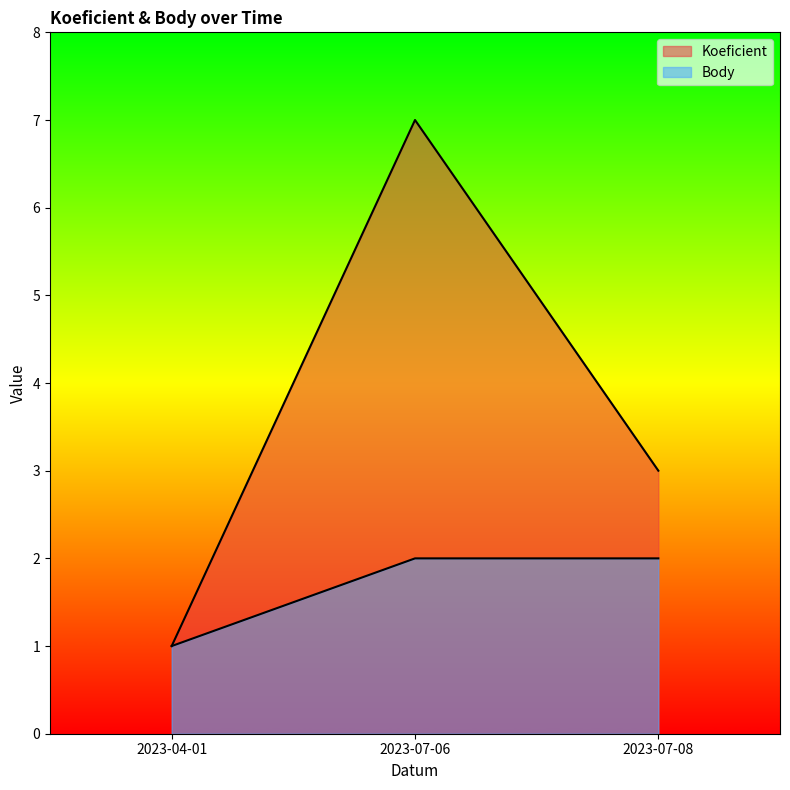

What is the label of the 3rd point from the left?

2023-07-08